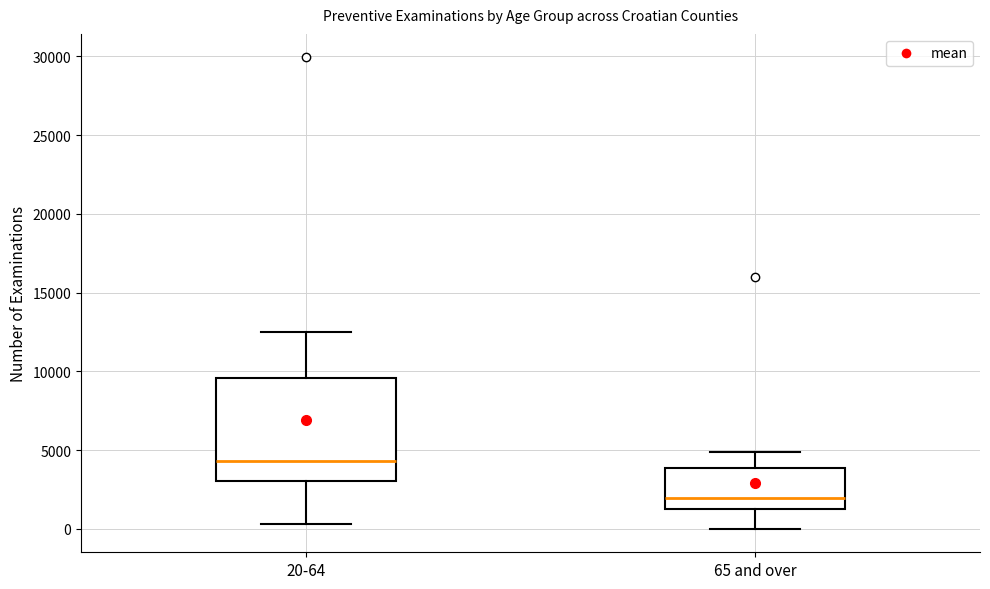

Where is the lower edge of the box for 65 and over on the y-axis? The values are not printed on the chart, so give them approximately, as read against the axis.

1500